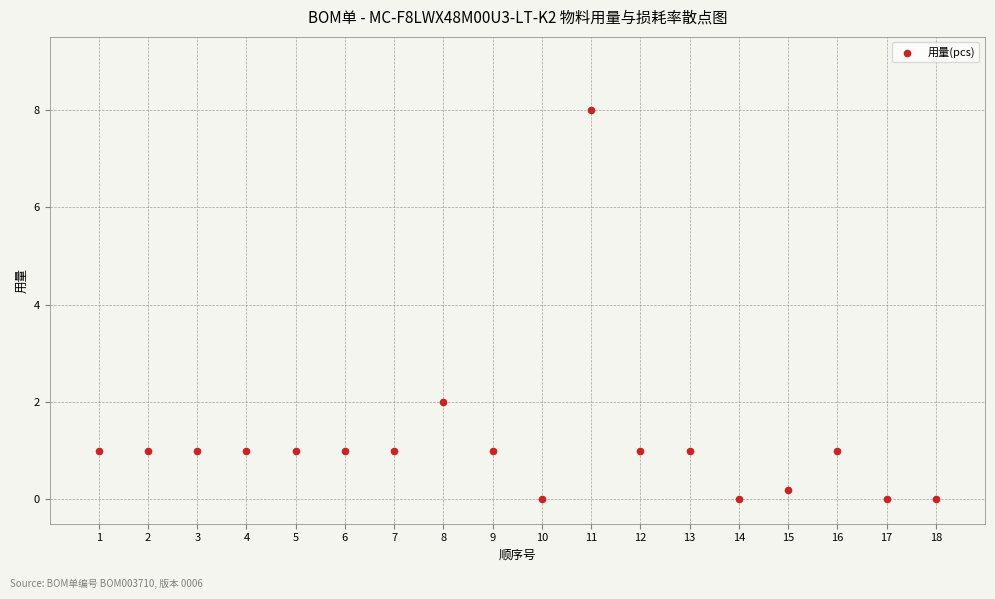

What Y value in the scatter plot is closest to 4?

2.0